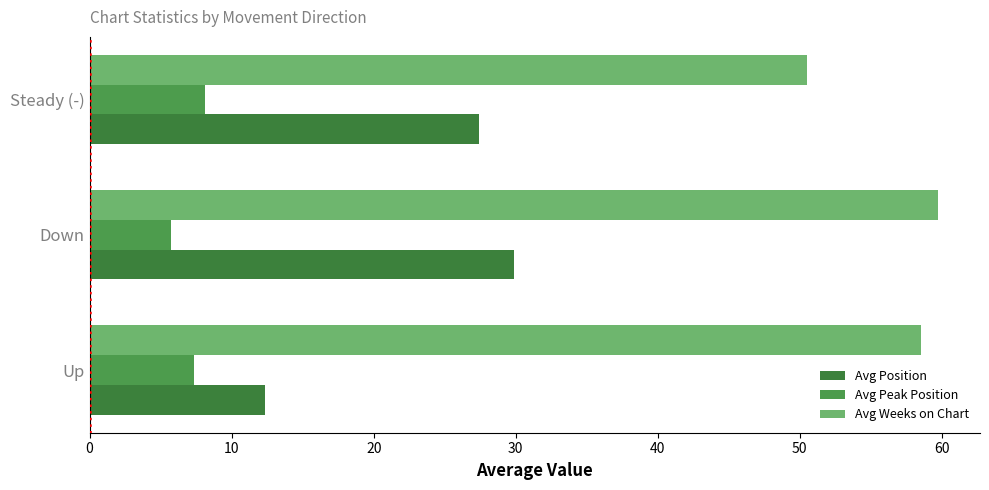

Where is Avg Position nearest to the value 21?

Steady (-)